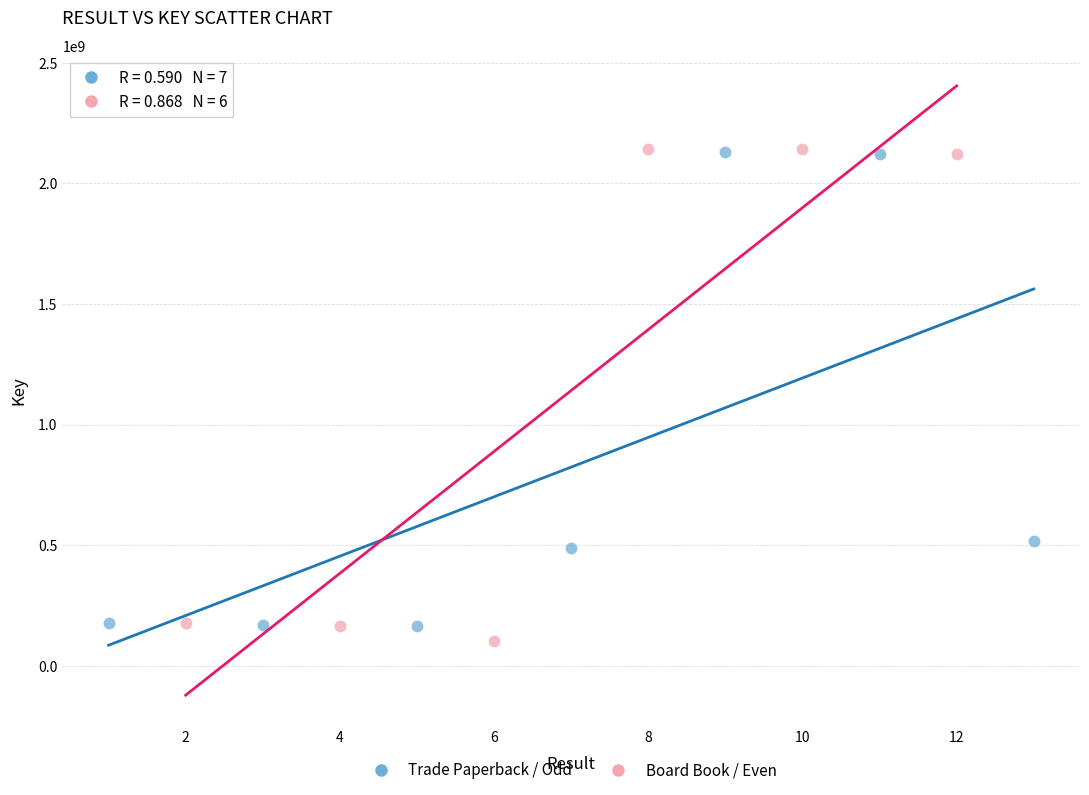

Which series has the widest spread of Y values?

Board Book / Even